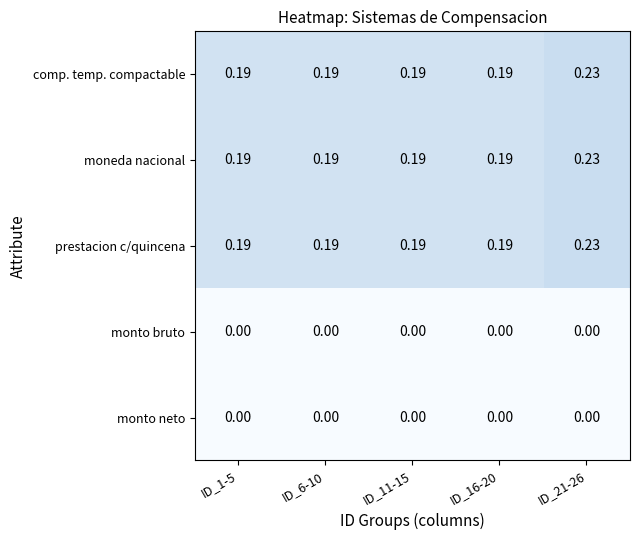

Is the value of monto bruto at ID_11-15 greater than the value of moneda nacional at ID_16-20?

No